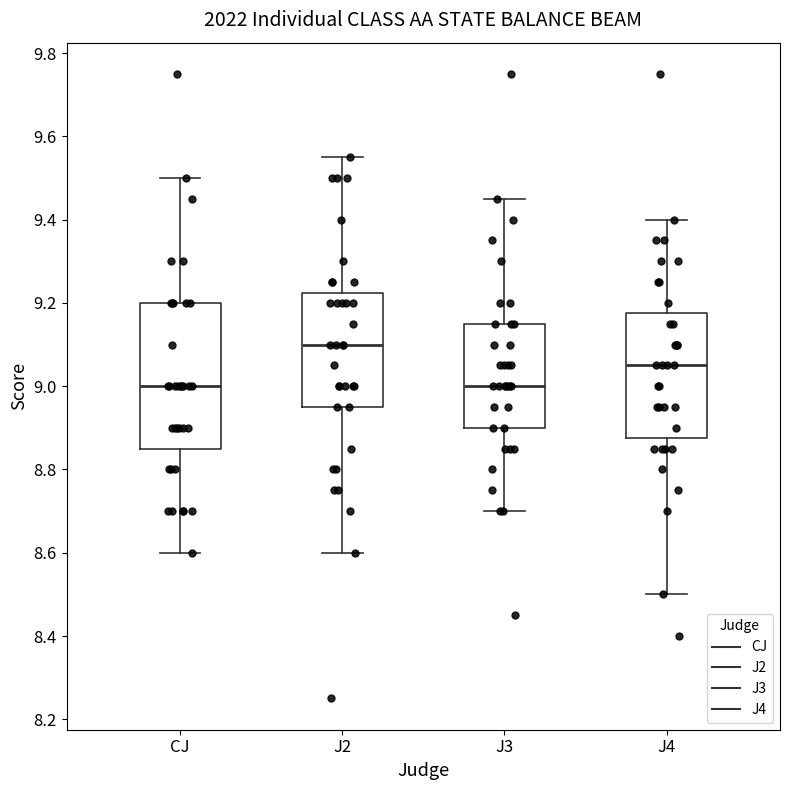

Which box is the tallest, from its lower edge to its upper edge?

CJ